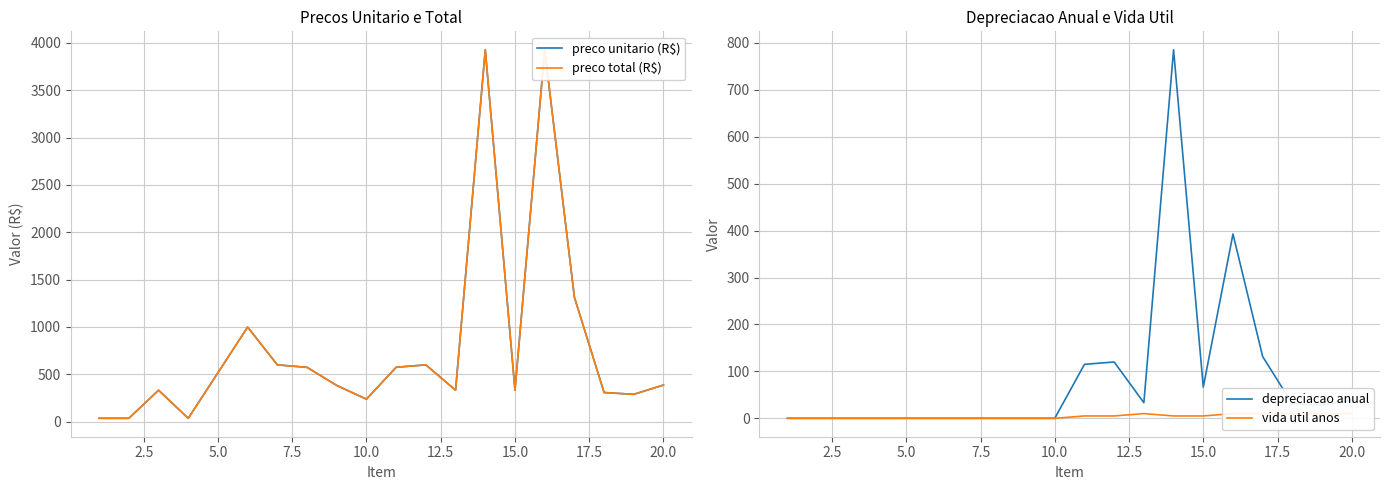

What is the maximum value for depreciacao anual?

785.4